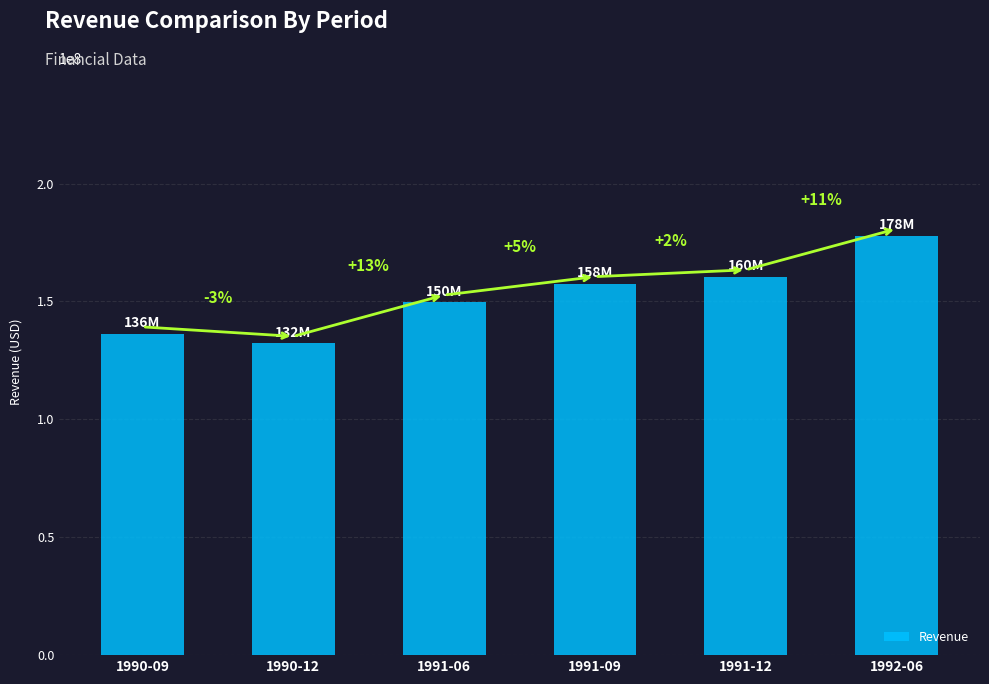

How many bars are there in total?

6